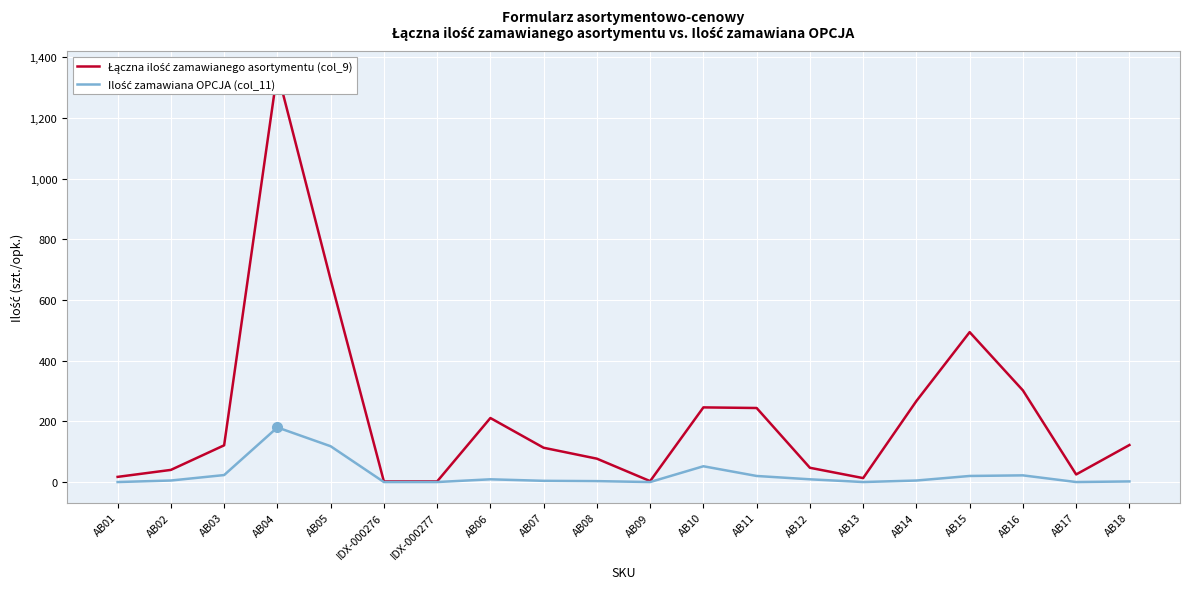

At how many categories does at least one series exceed 778?

1